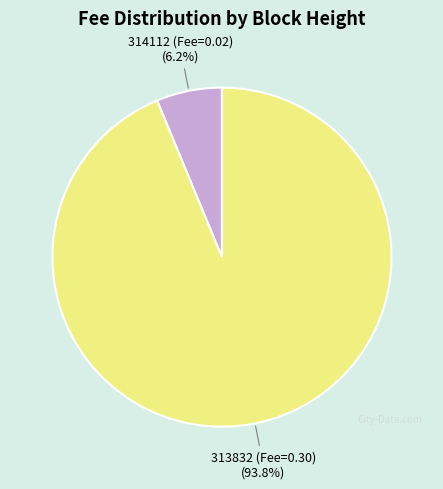

Does any single category account for the majority?

Yes